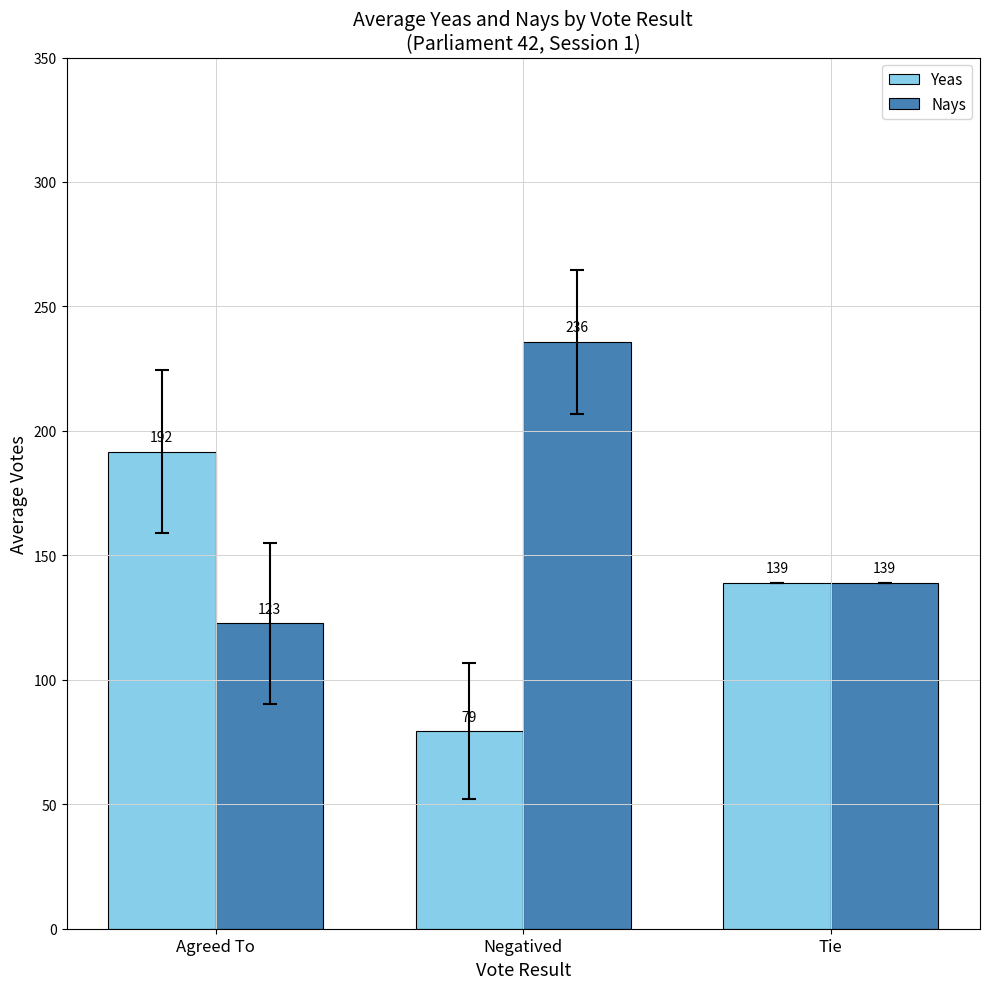

What is the value of the Nays bar at the 1st from the left?

122.6